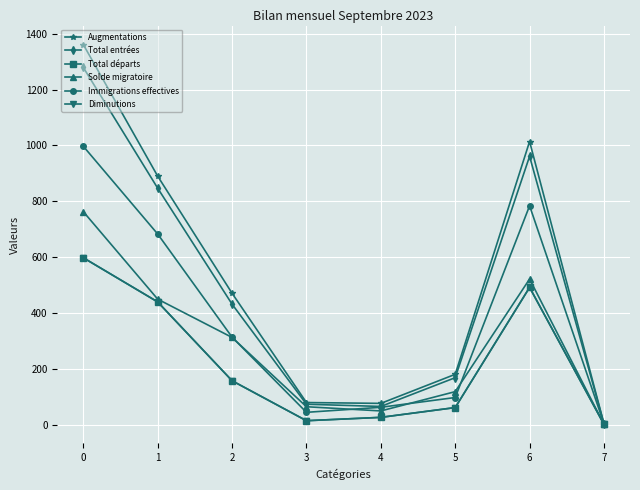

What is the average value of the Diminutions series?

224